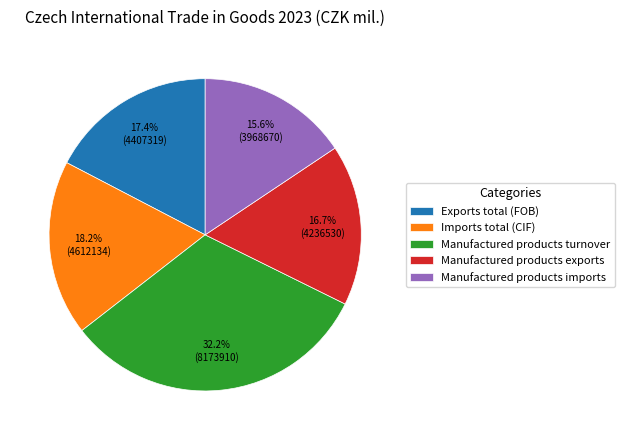

Is Imports total (CIF) the majority of the pie?

No